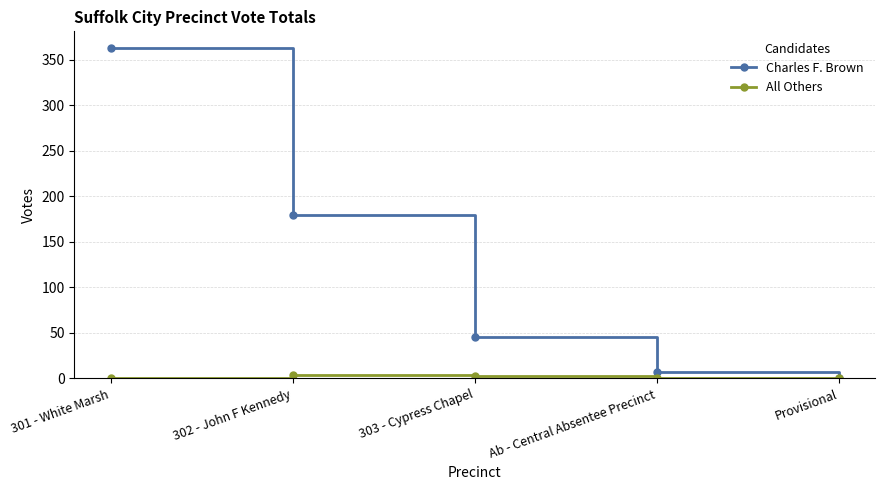

The value of Charles F. Brown at 303 - Cypress Chapel is 32. True or false?

False